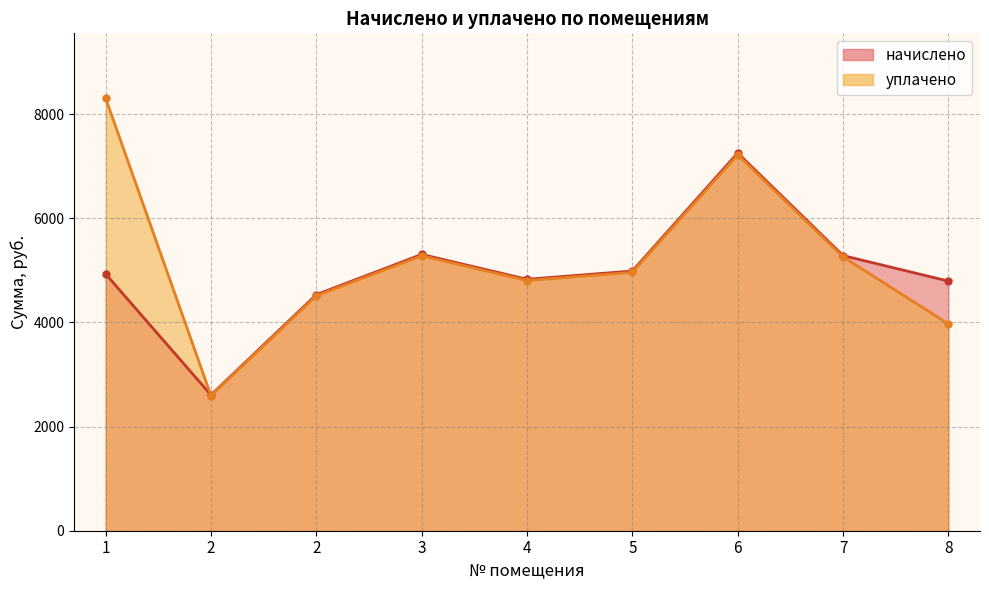

How many lines are shown in the chart?

2